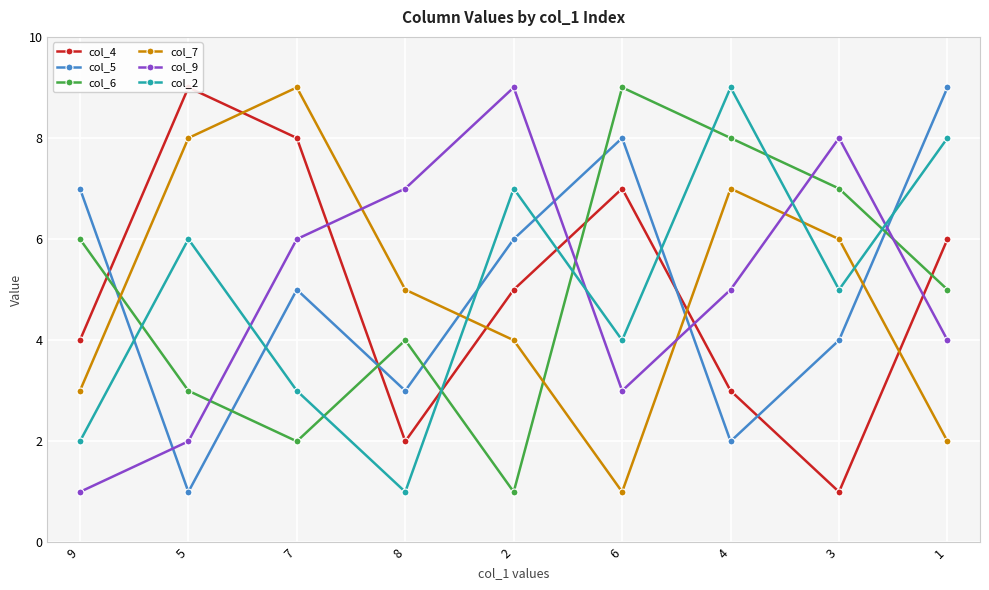

What is the sum of all col_5 values?

45